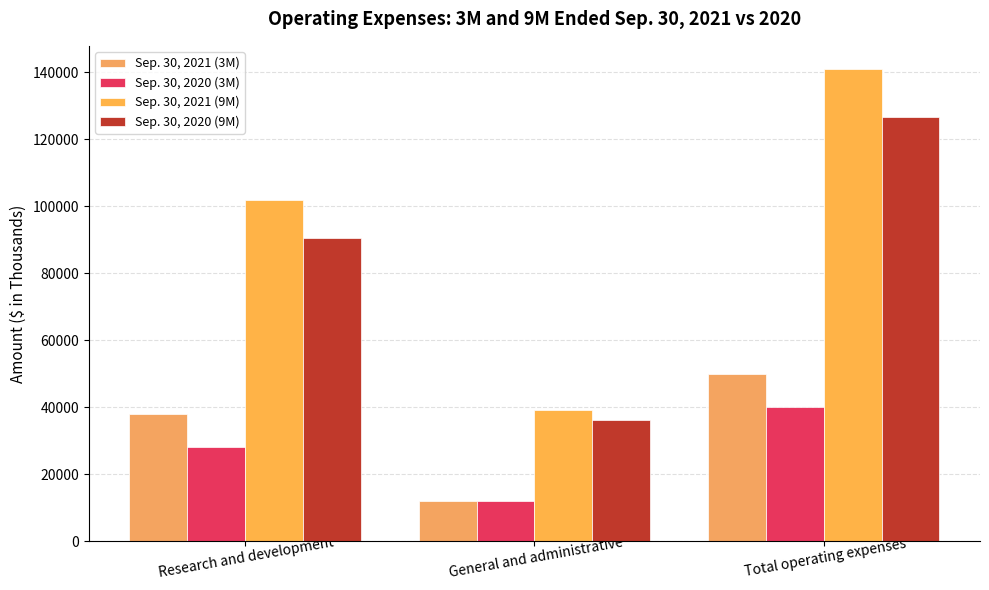

What is the greatest value displayed?

140889